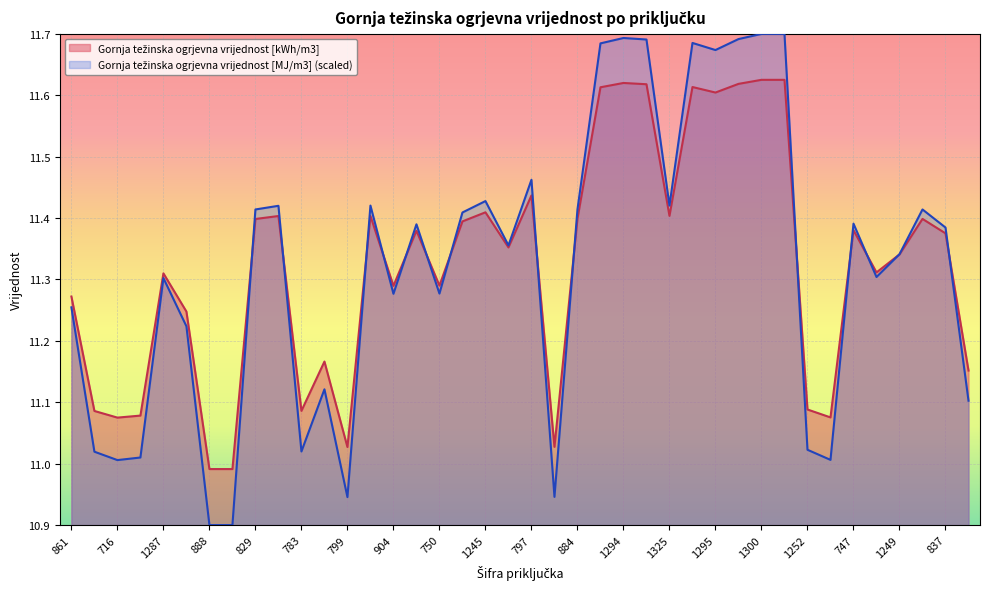

At how many categories does at least one series exceed 11?

38